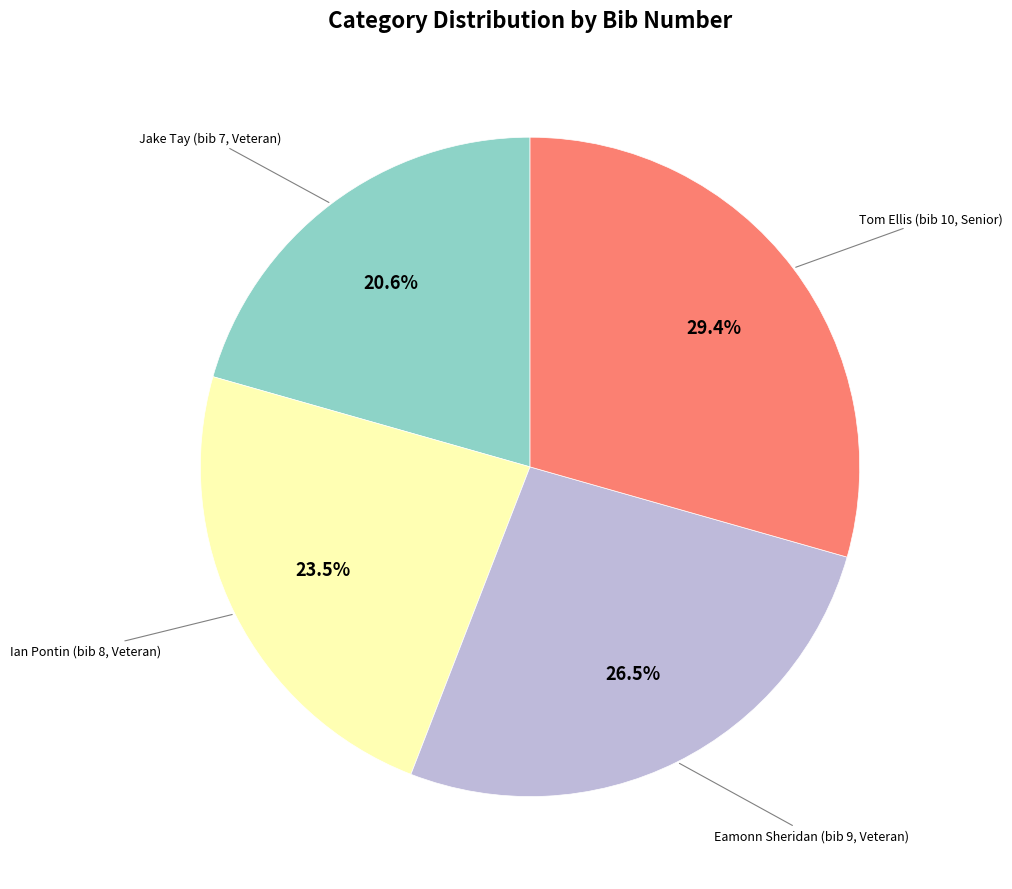

Is there a majority slice in this chart?

No